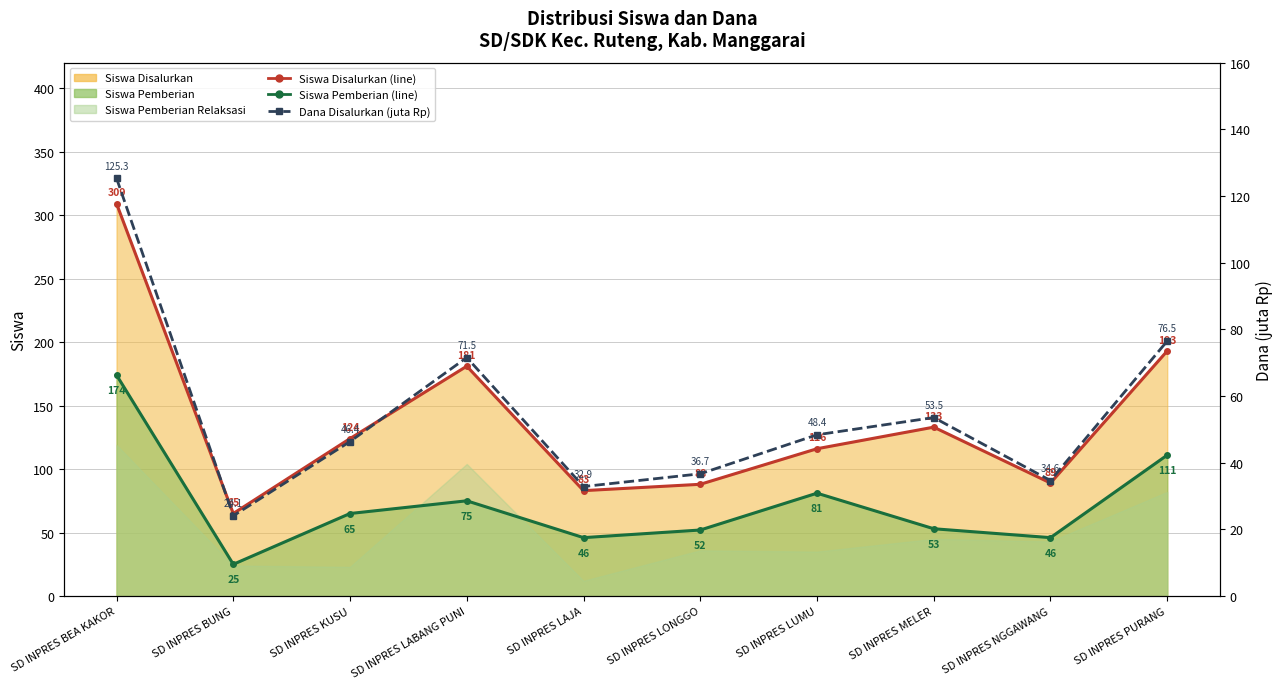

What is the spread (max minus min) of values at SD INPRES PURANG?

116.5